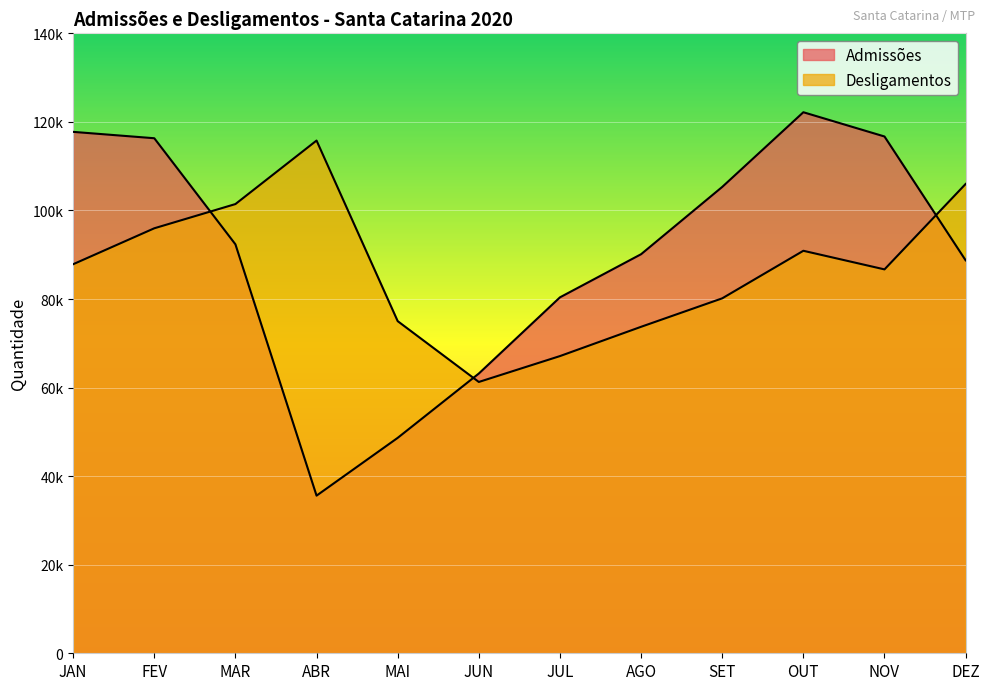

Where is the first local maximum for Desligamentos?

ABR